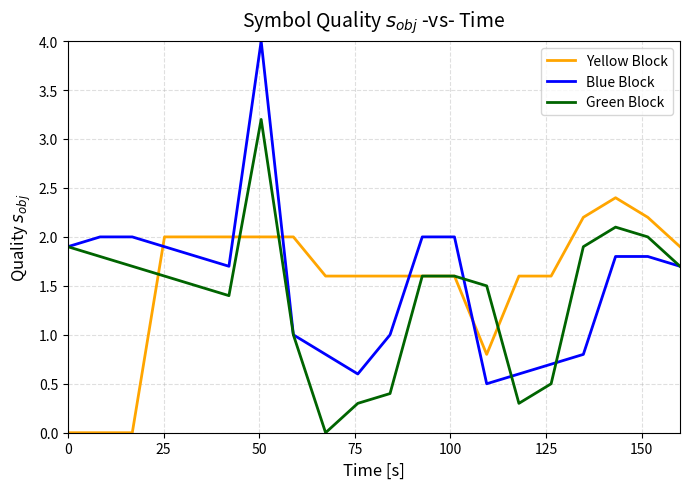

What is the greatest value displayed?

4.0